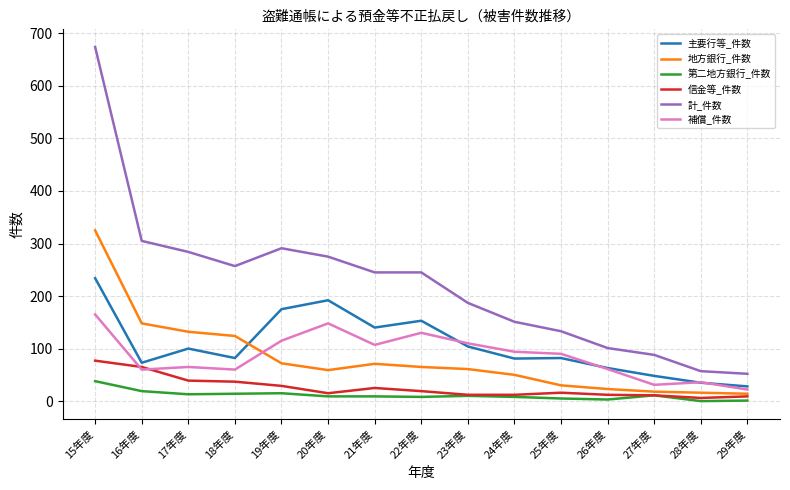

At which label does 計_件数 first exceed 245?

15年度